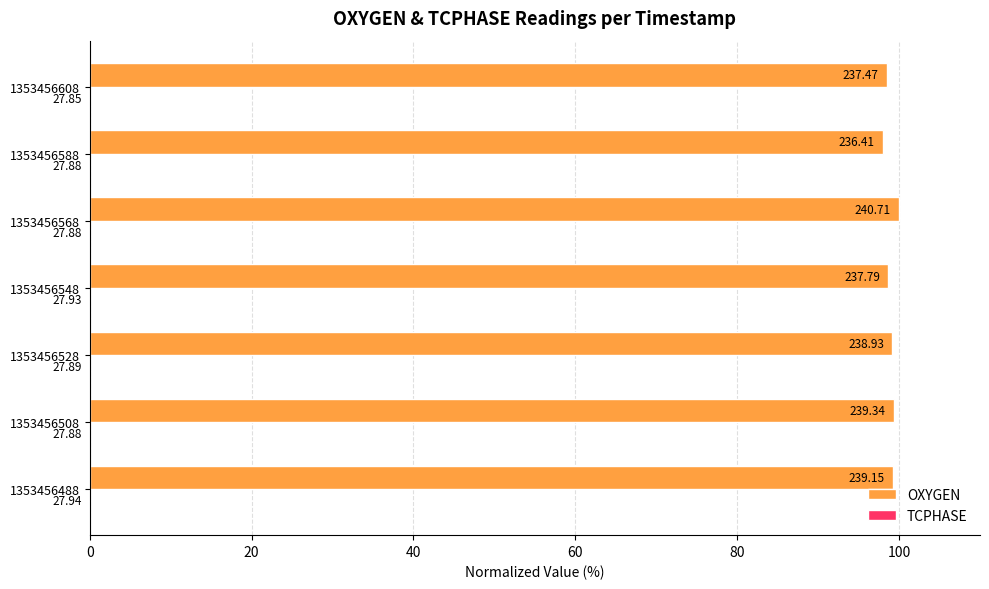

Are the bars grouped side by side (vs. stacked)?

Yes